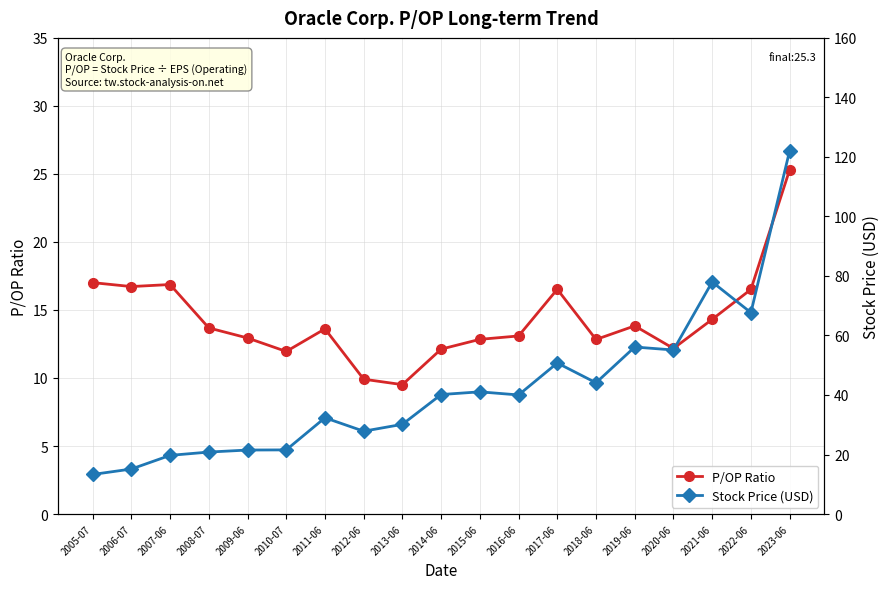

What position from the left is 2007-06?

3